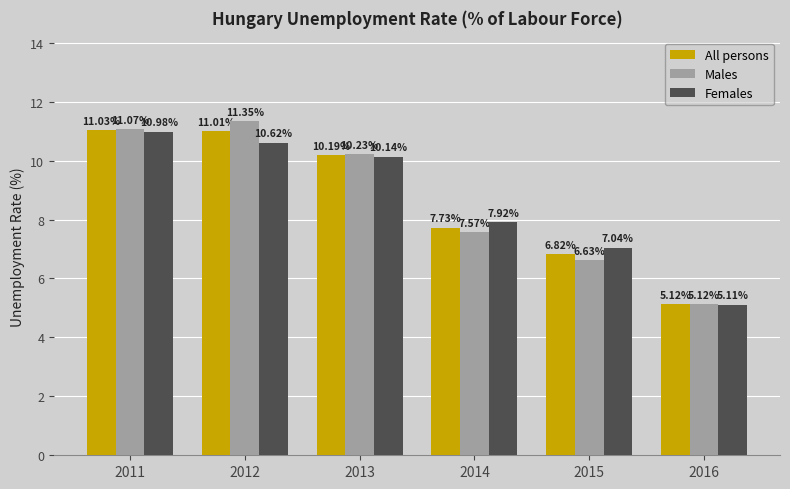

What is the spread (max minus min) of values at 2013?

0.1